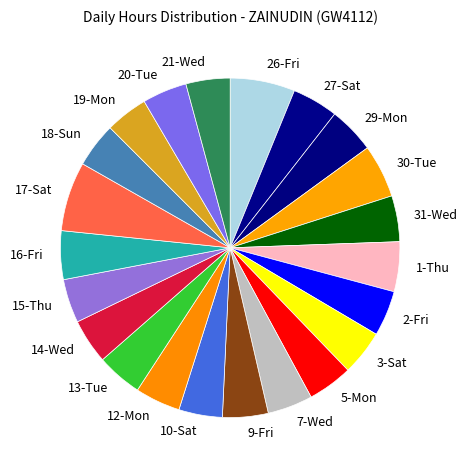

Approximately how many times larger is the value at 14-Wed compared to 31-Wed?

1.0